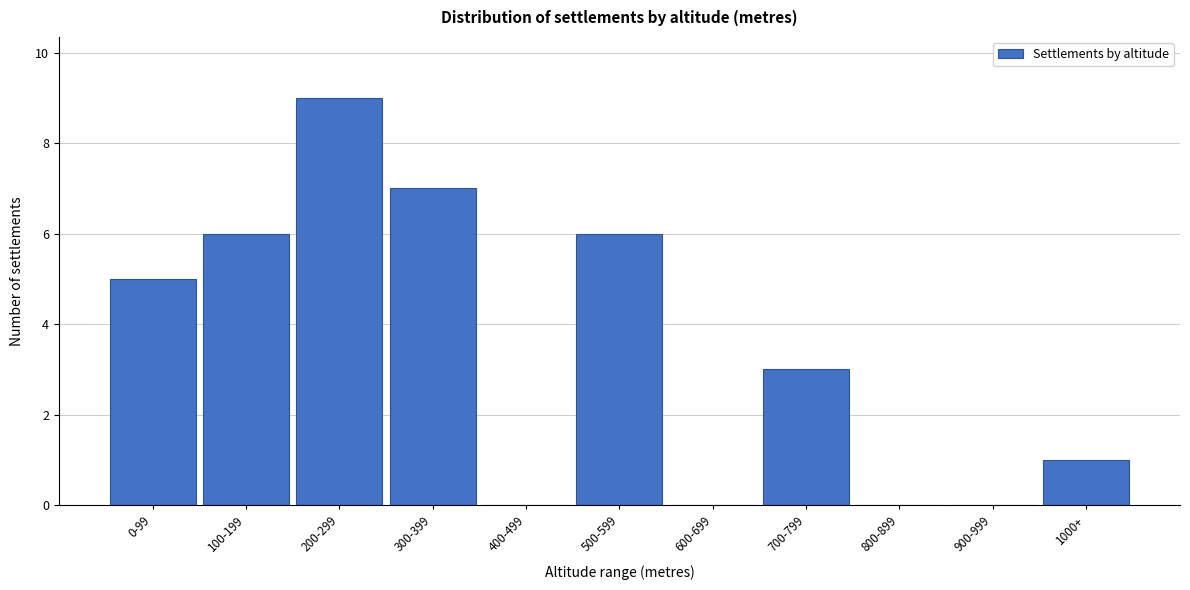

Reading left to right, what are all the values shown in this chart?

0-99=5	100-199=6	200-299=9	300-399=7	400-499=0	500-599=6	600-699=0	700-799=3	800-899=0	900-999=0	1000+=1